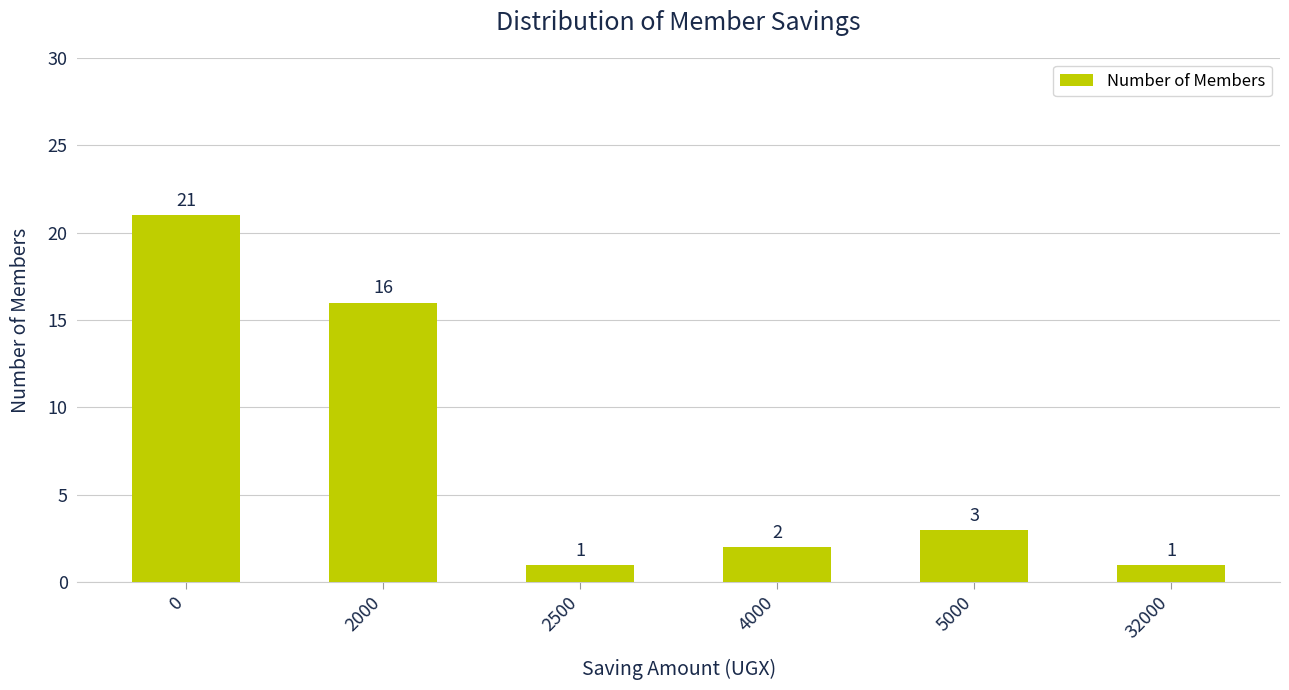

What is the difference between the second highest and second lowest values?

15